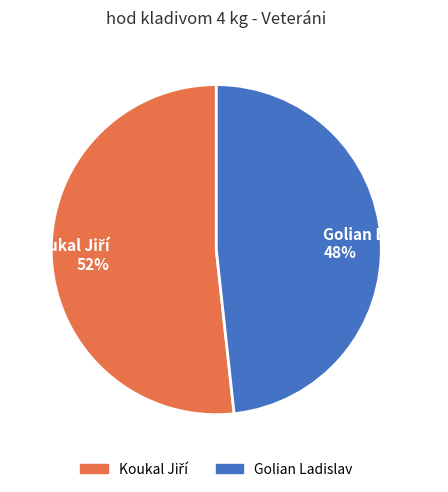

To the nearest percent, what percentage of the pie is Golian Ladislav?

48%